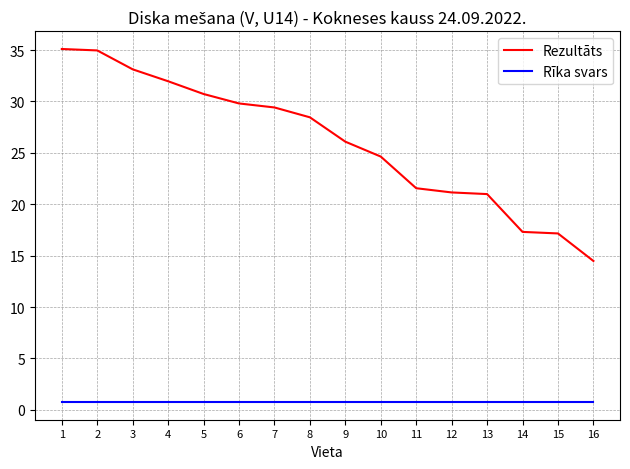

Rank the series at 5 from lowest to highest value.

Rīka svars, Rezultāts